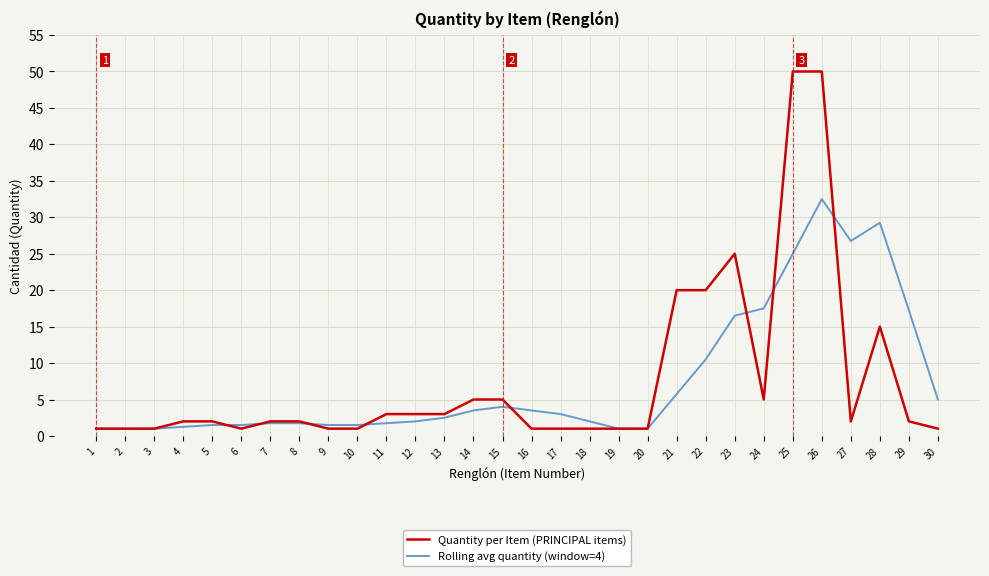

What is the highest value of the Quantity per Item (PRINCIPAL items) series?

50.0